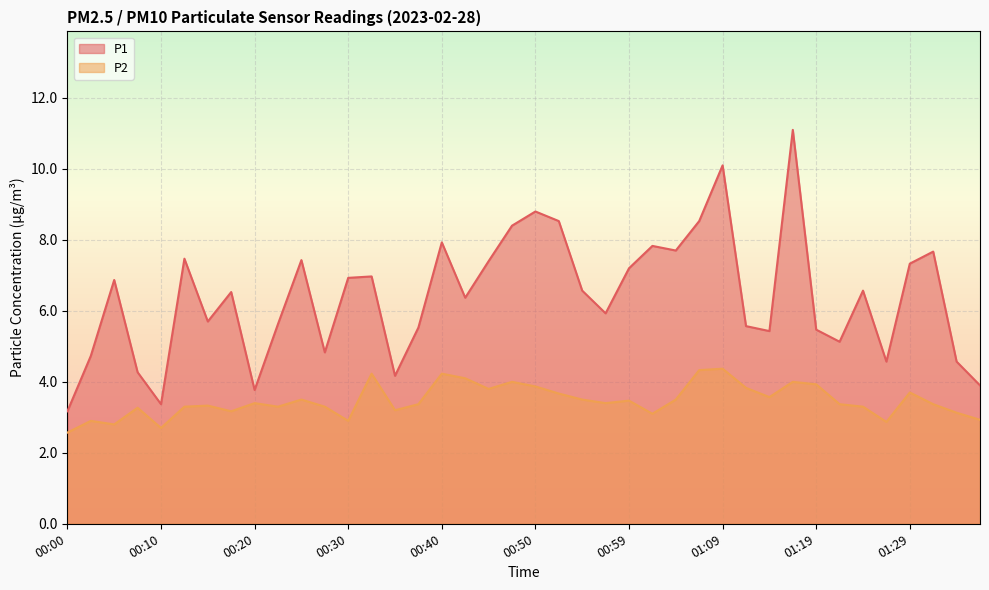

True or false: P1 and P2 cross at least once.

False